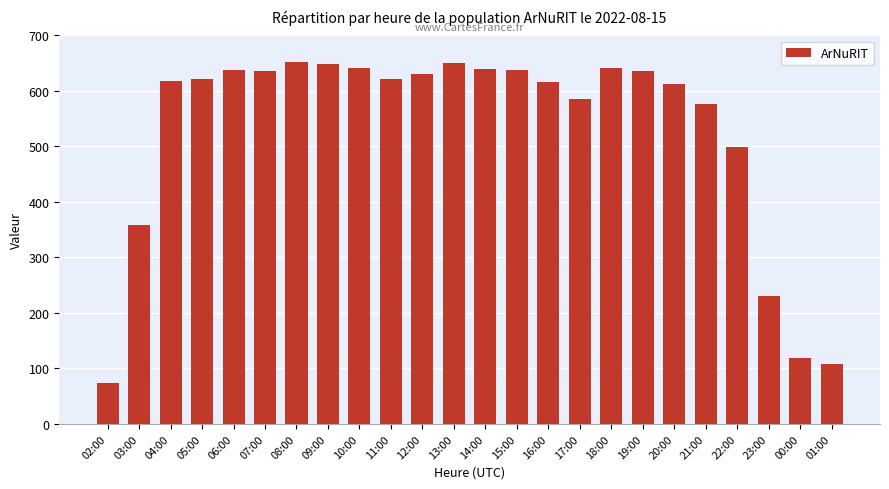

What is the value of the 11th bar from the left?

631